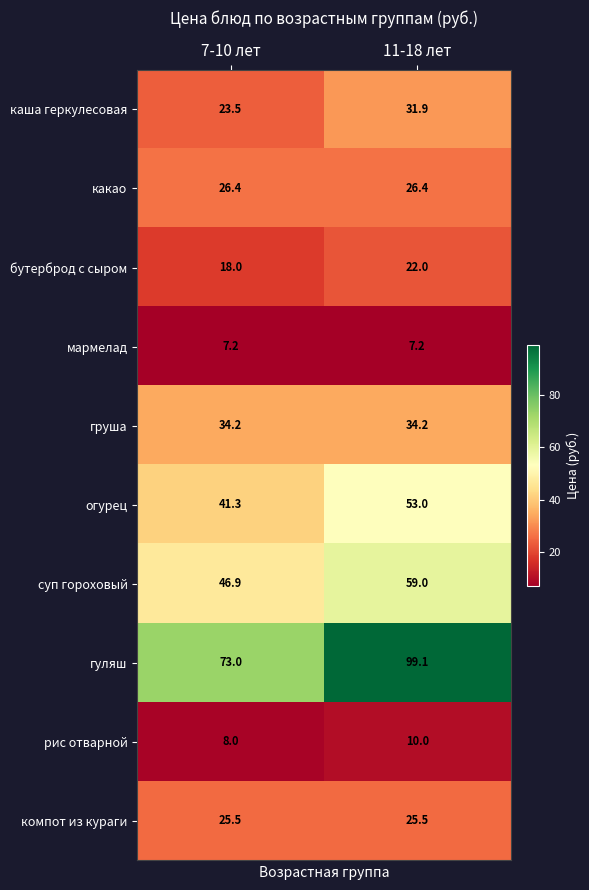

What is the total value across all series at 7-10 лет?

304.0